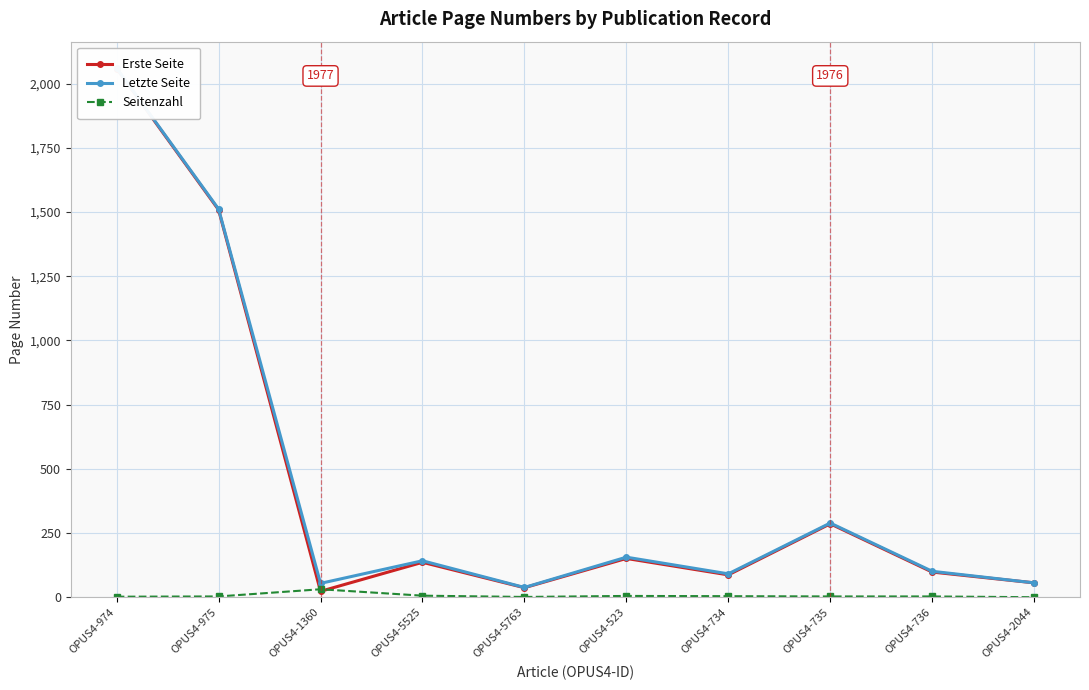

What is the total value across all series at OPUS4-2044?

112